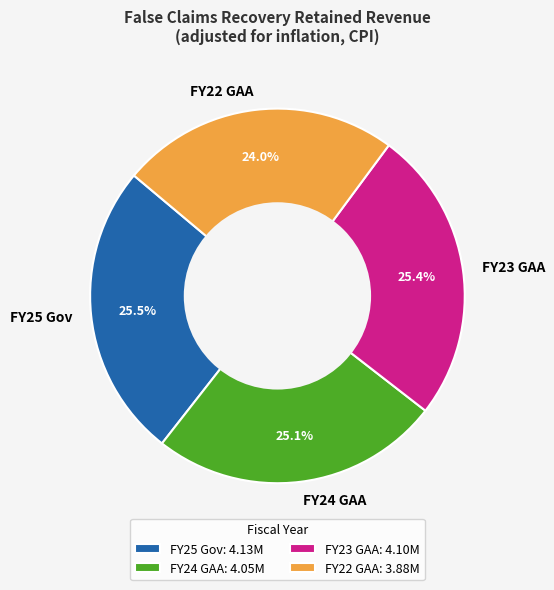

Is it true that FY22 GAA is 14% of the pie?

False